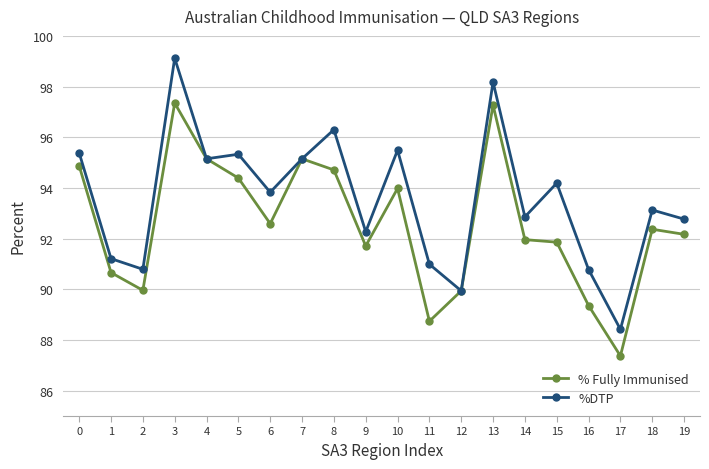

What is the value of the %DTP point at the 20th from the left?

92.8